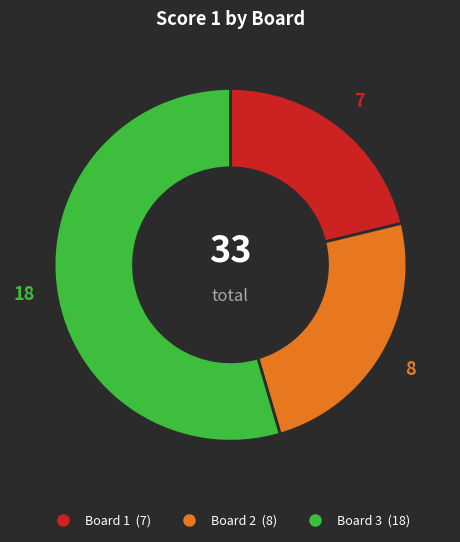

Is there any slice that represents more than half of the pie?

Yes